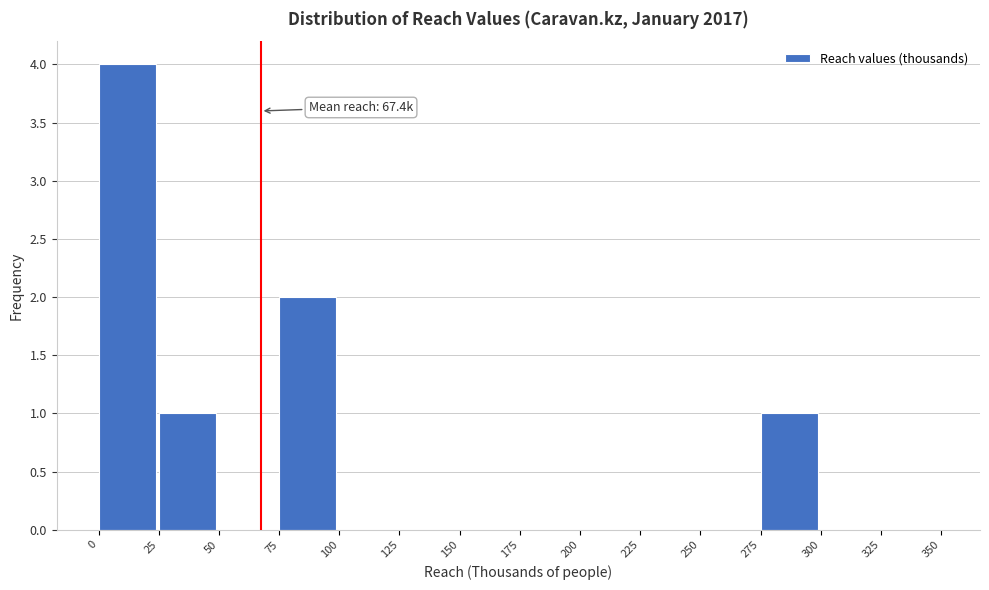

Over which range of the x-axis is the bar tallest?

0 to 25